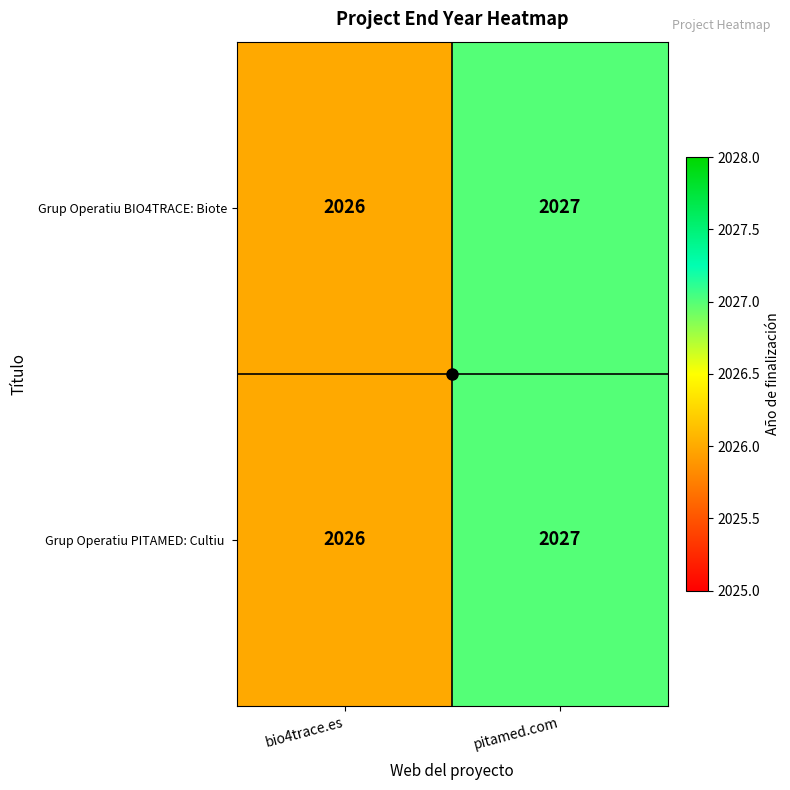

At which label is Grup Operatiu BIO4TRACE: Biote closest to 2026?

bio4trace.es